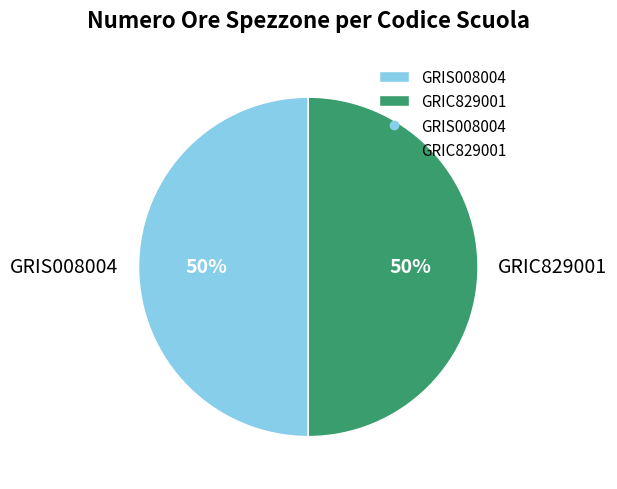

To the nearest percent, what is the difference between the largest and smallest slice percentages?

0%